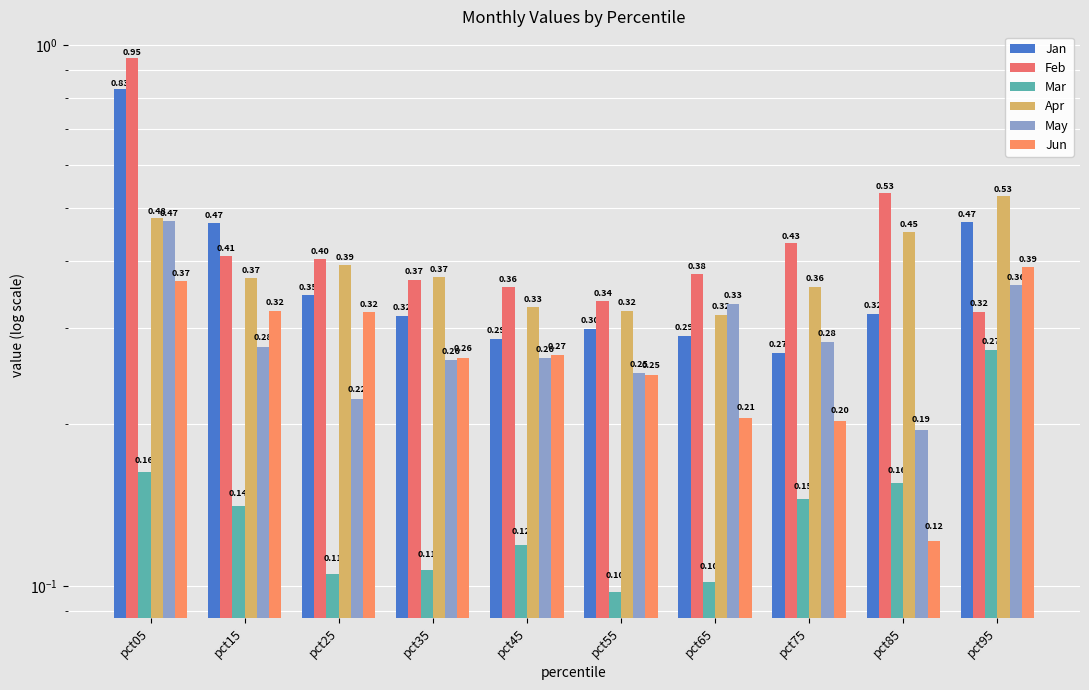

How many bars are there in each group?

6